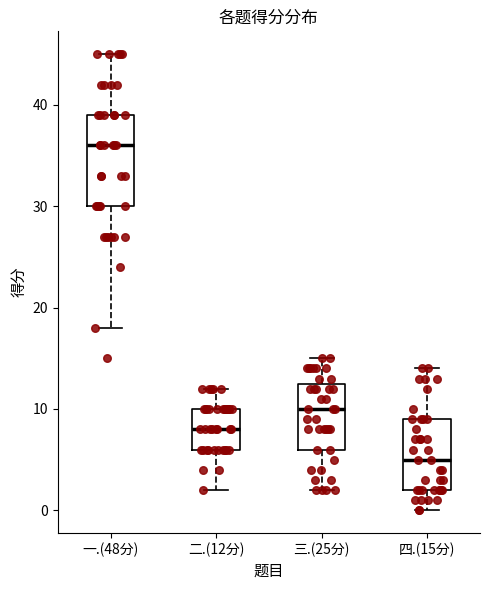

Which box has the lowest median line?

四.(15分)